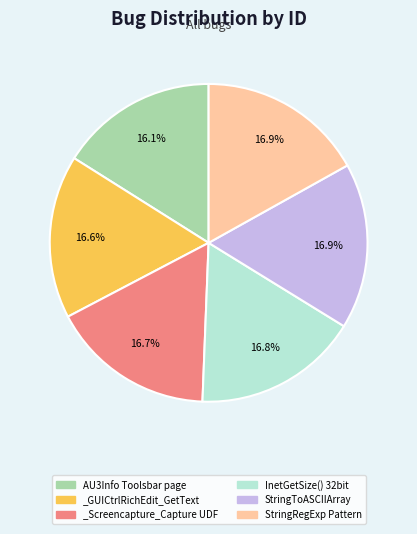

To the nearest percent, what portion does _GUICtrlRichEdit_GetText represent?

17%